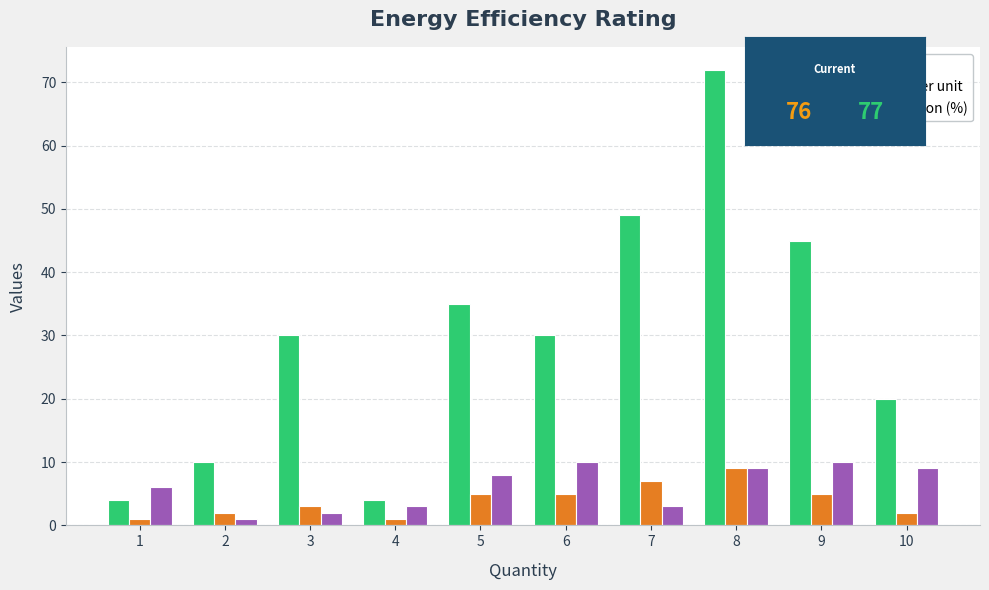

Count the Price per unit values in the range 2 to 5.

6